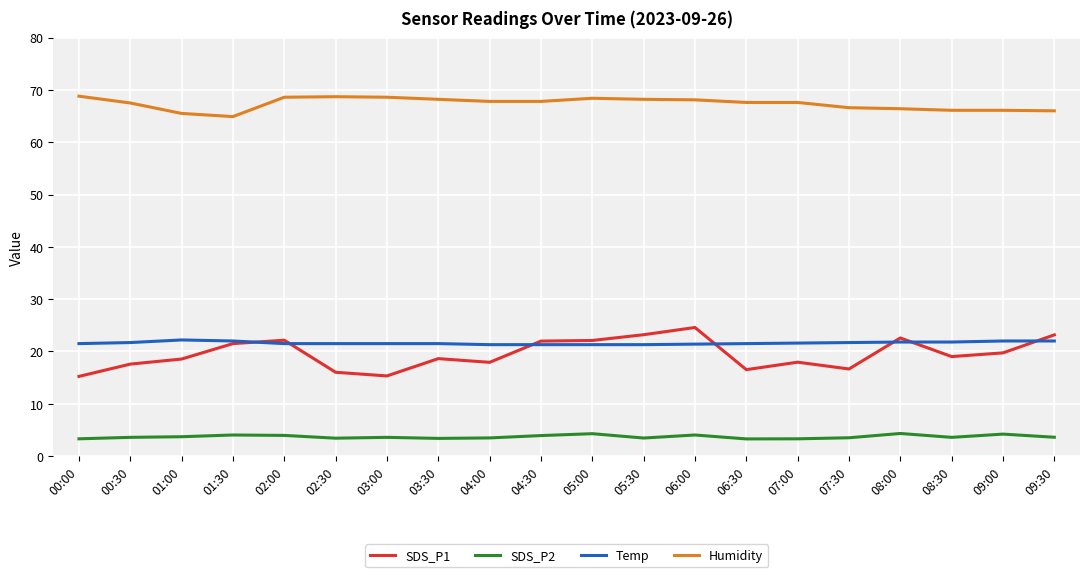

True or false: Temp and Humidity intersect in this chart.

False